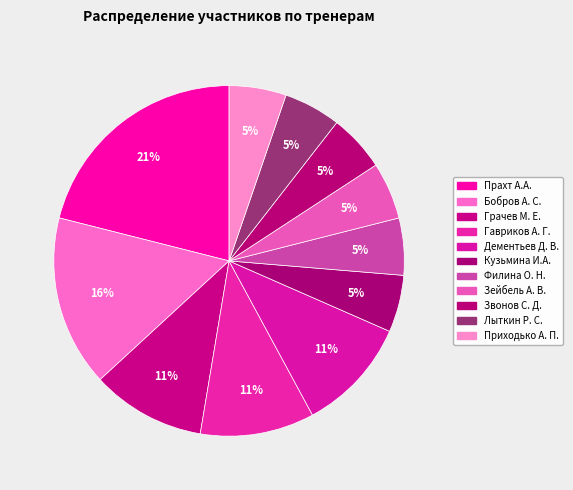

Count the number of slices in the pie.

11